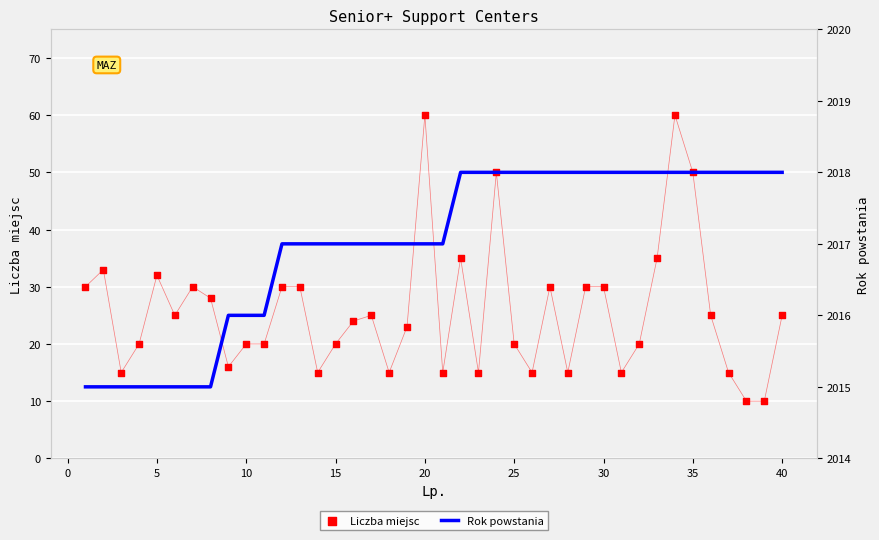

At how many categories does at least one series exceed 1299?

40